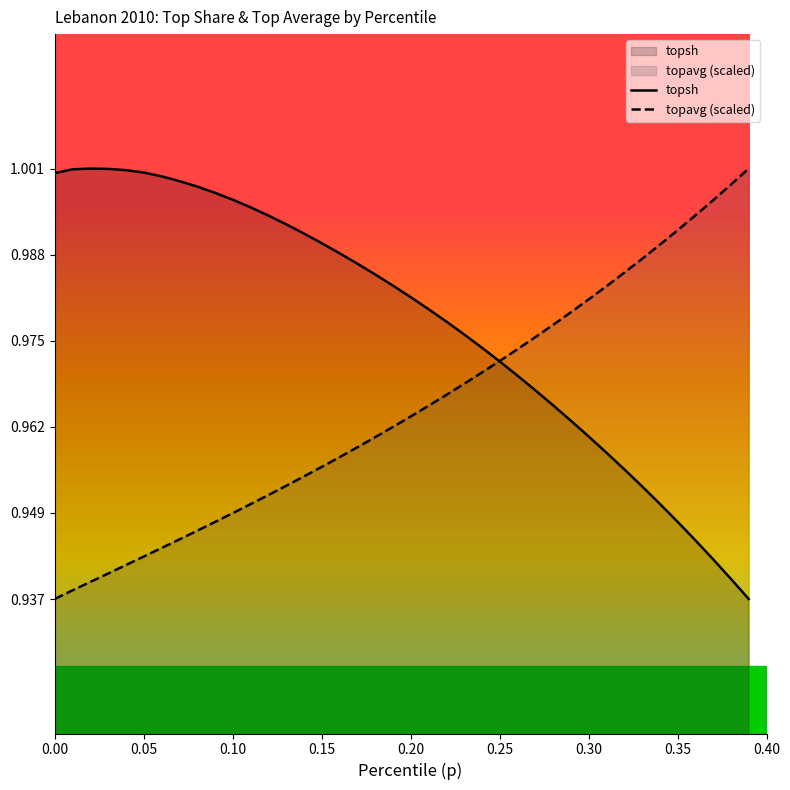

List the series in order of their overall mean, lowest first.

topavg (scaled), topsh